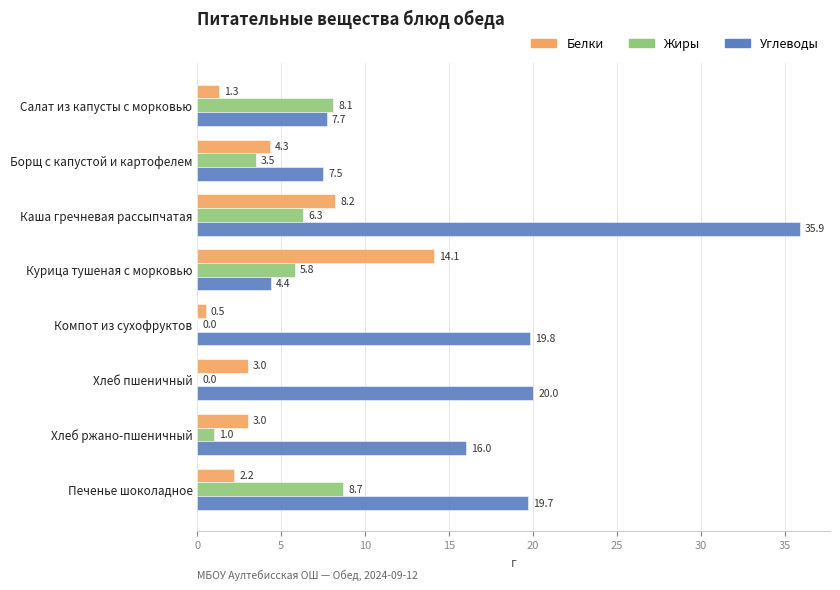

How many positive values does the Жиры series have?

6